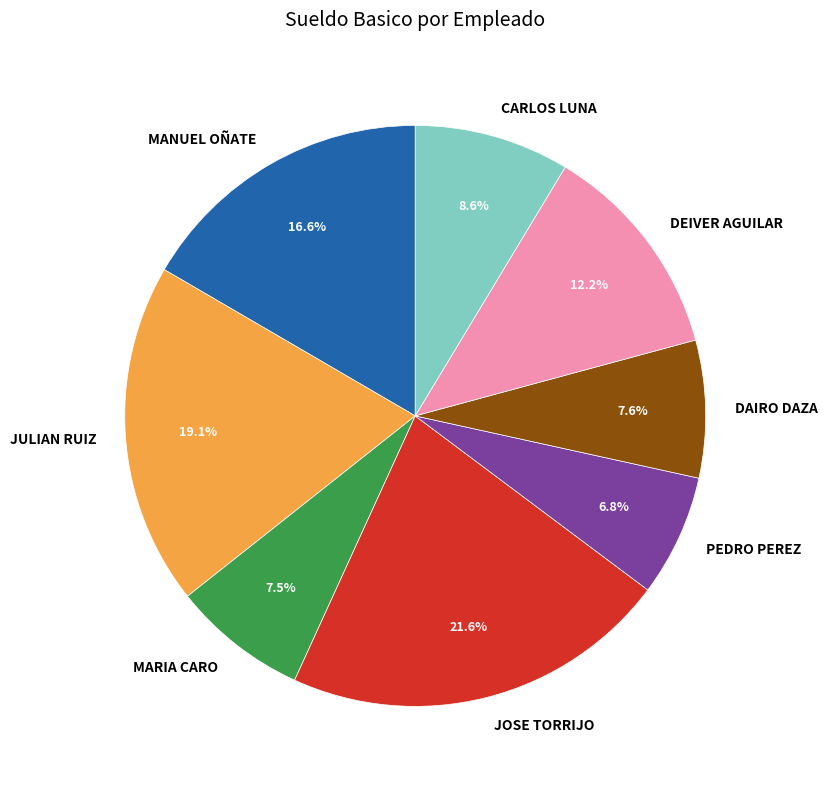

Is there any slice that represents more than half of the pie?

No